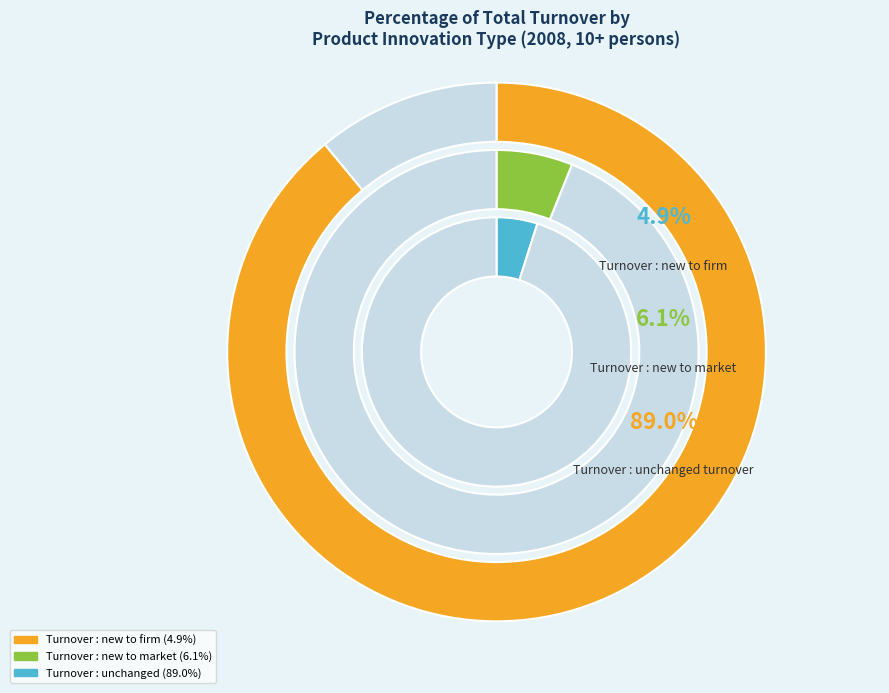

Is it true that Turnover : new to market is 1% of the pie?

False